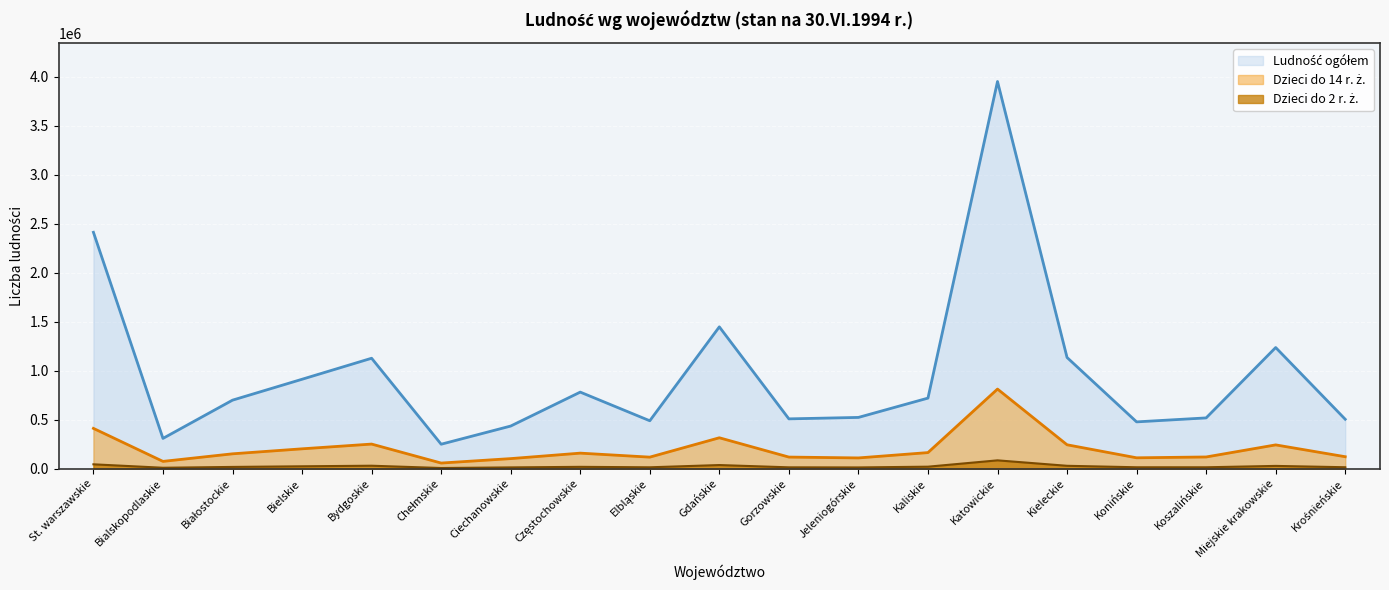

Which series has the widest spread of values?

Ludność ogółem